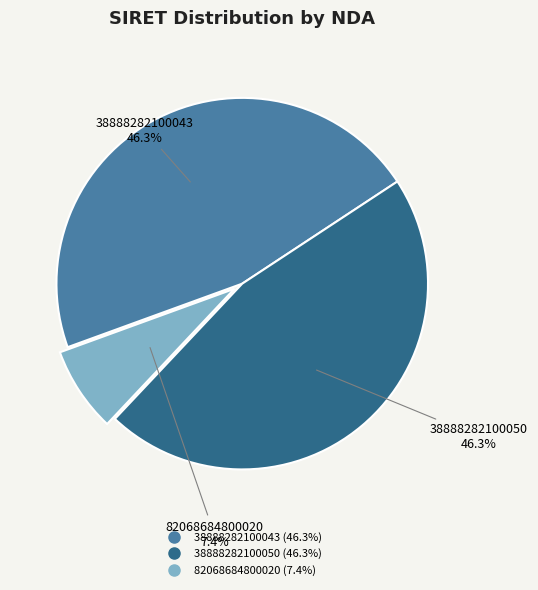

Which category has the smallest portion of the pie?

82068684800020